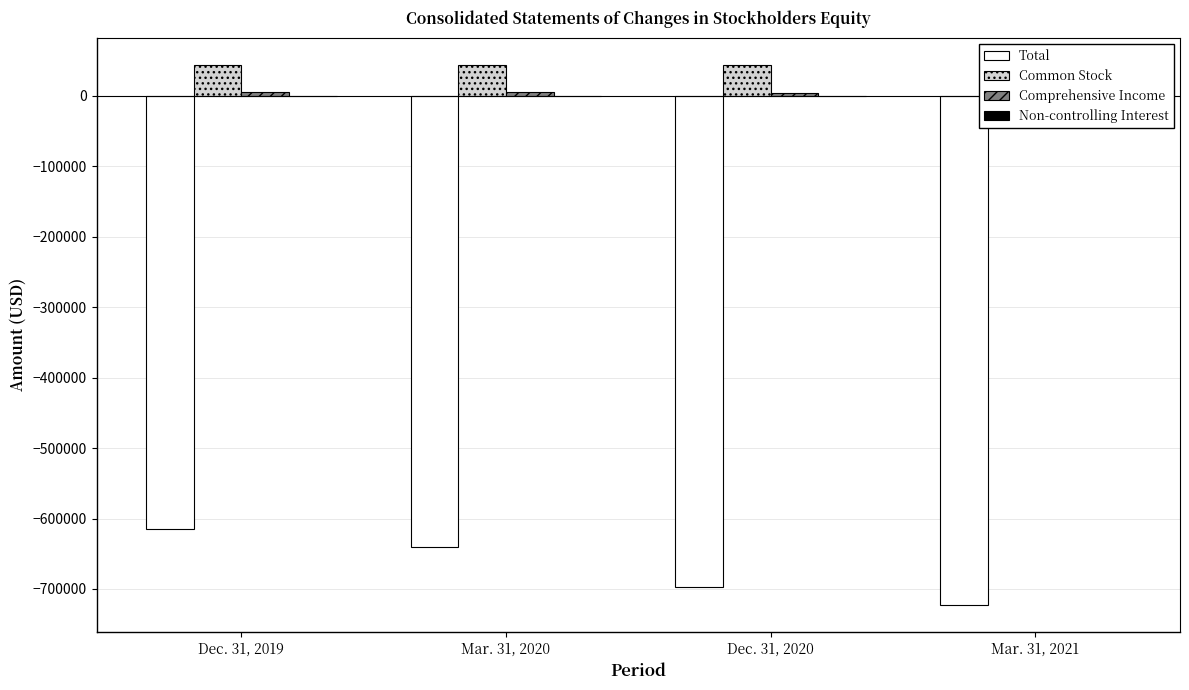

Which has a higher value, Dec. 31, 2019 or Mar. 31, 2021?

Dec. 31, 2019